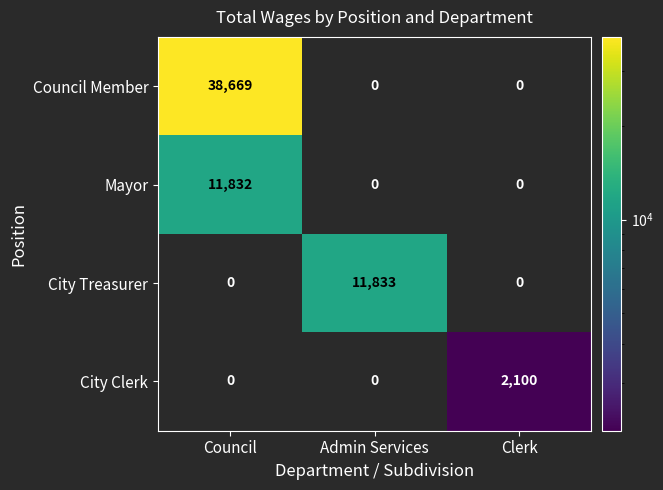

What is the greatest value displayed?

38669